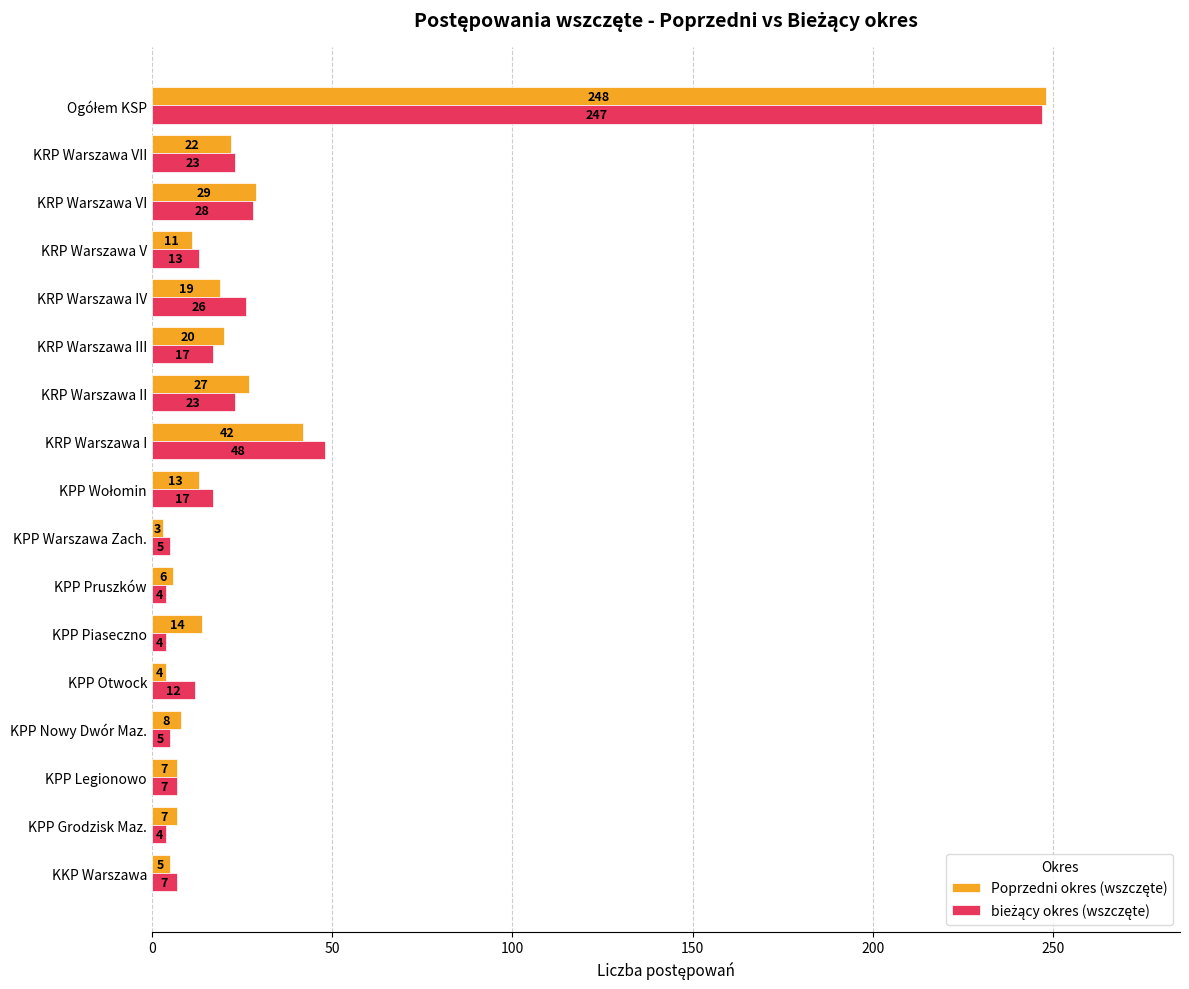

What is the minimum value shown in the chart?

3